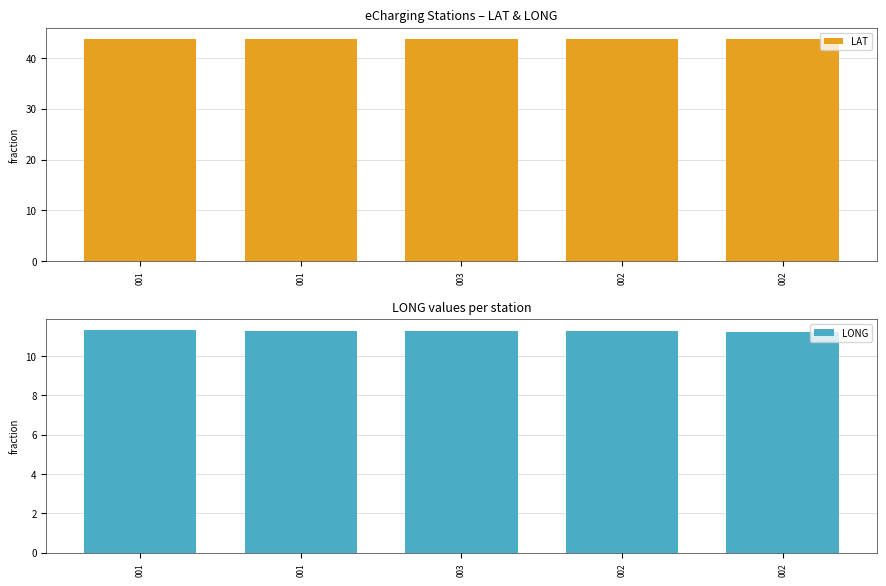

Count the LONG values in the range 11 to 12.

5